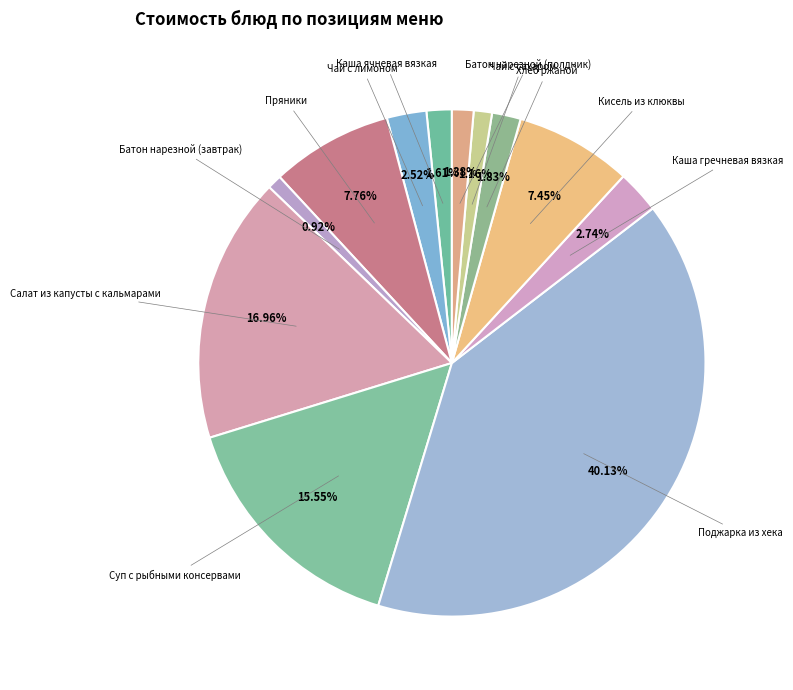

What portion of the pie excludes Хлеб ржаной?

98.2%